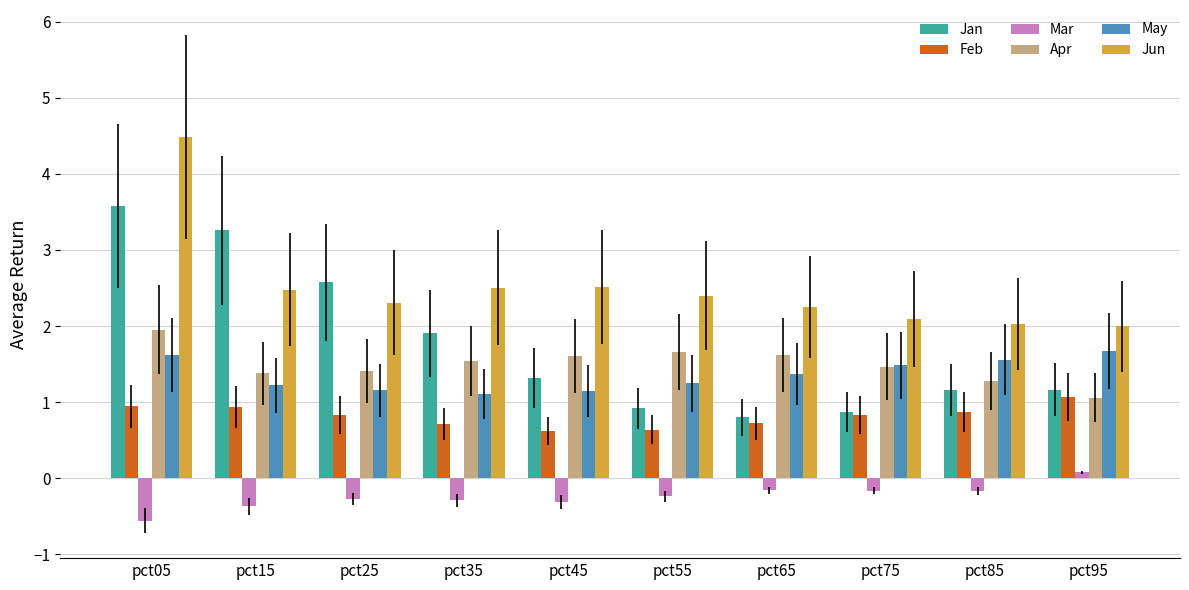

How many bars are there in total?

60